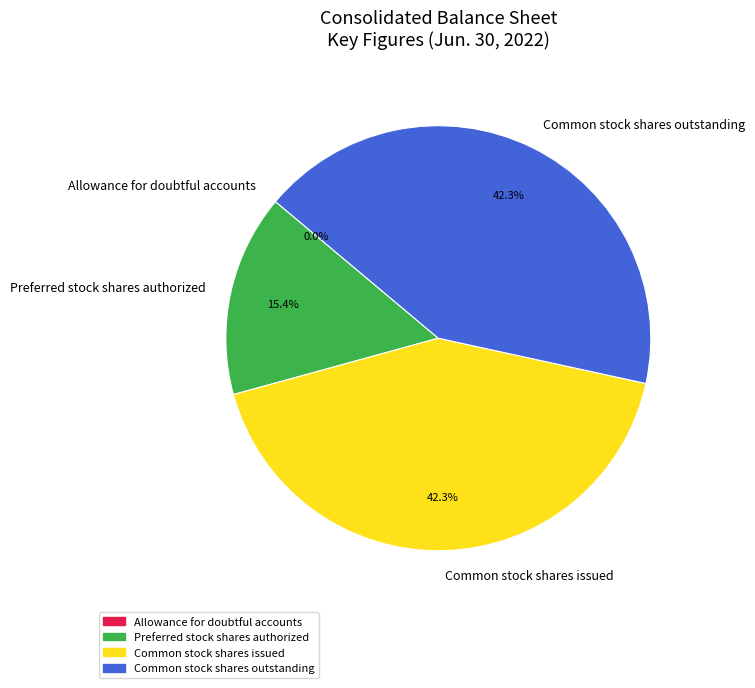

Do Common stock shares issued and Common stock shares outstanding together represent more than half of the pie?

Yes